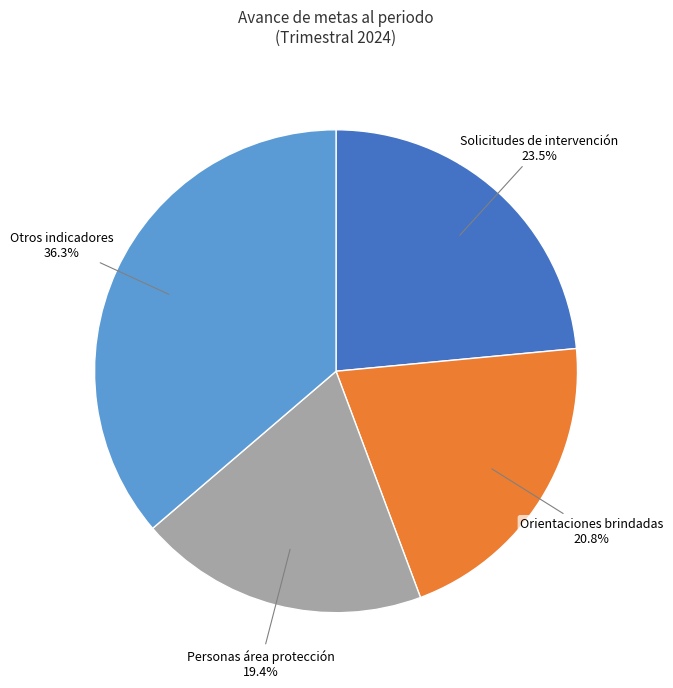

What is the total percentage of Otros indicadores and Solicitudes de intervención?

59.8%